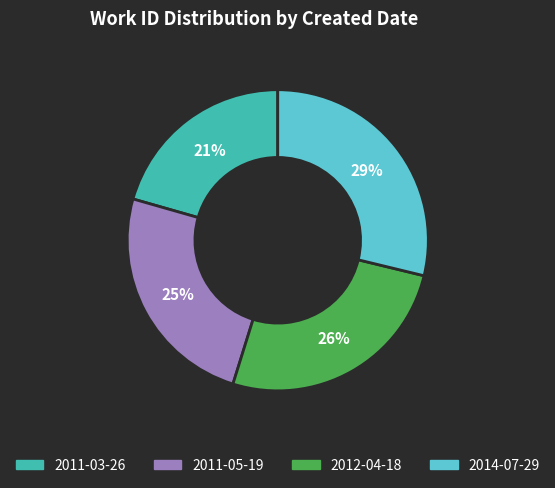

To the nearest percent, what is the difference between the 2011-05-19 and 2012-04-18 slice percentages?

1%